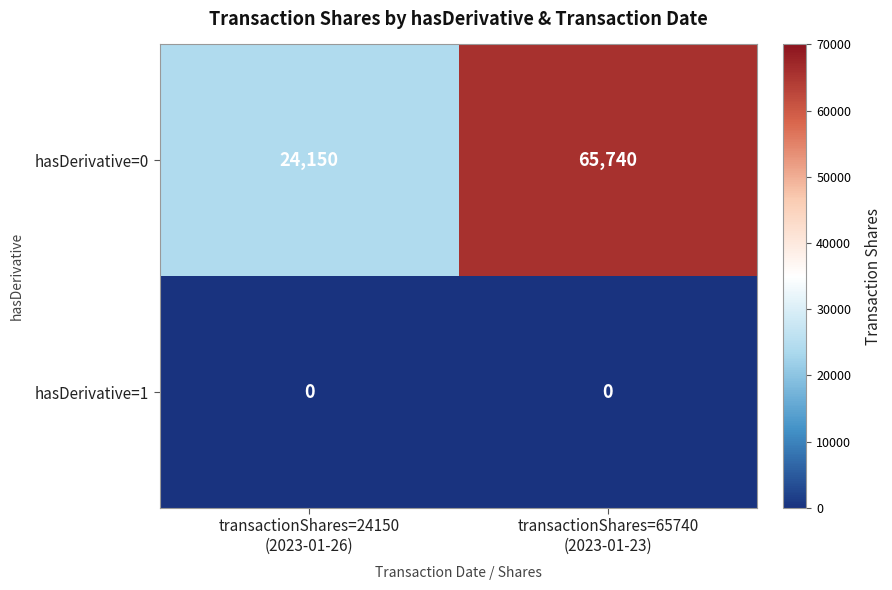

Reading right to left, extract all data points from this chart.

hasDerivative=0: 65740	24150
hasDerivative=1: 0	0